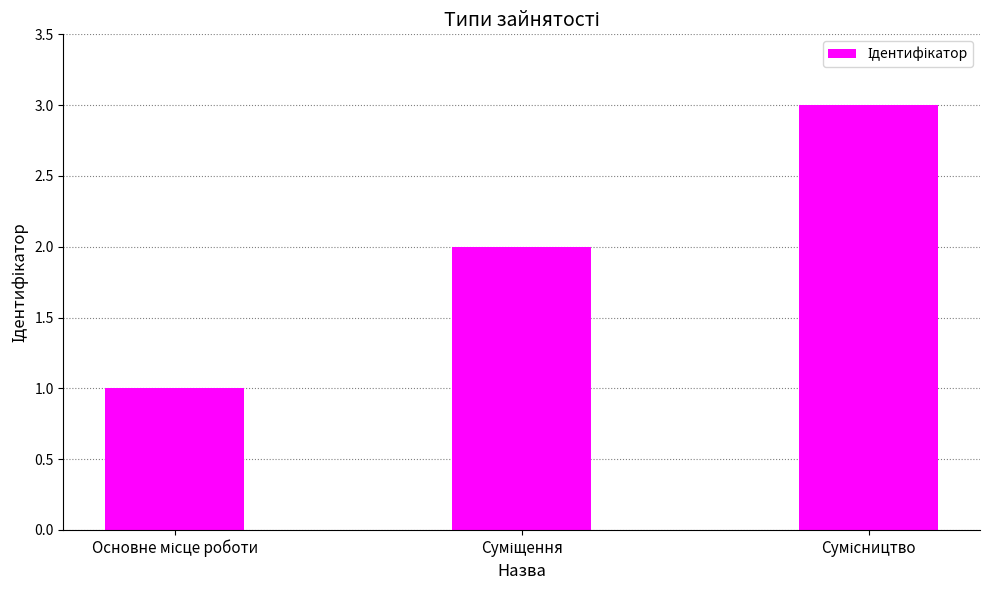

How many bars are there in total?

3